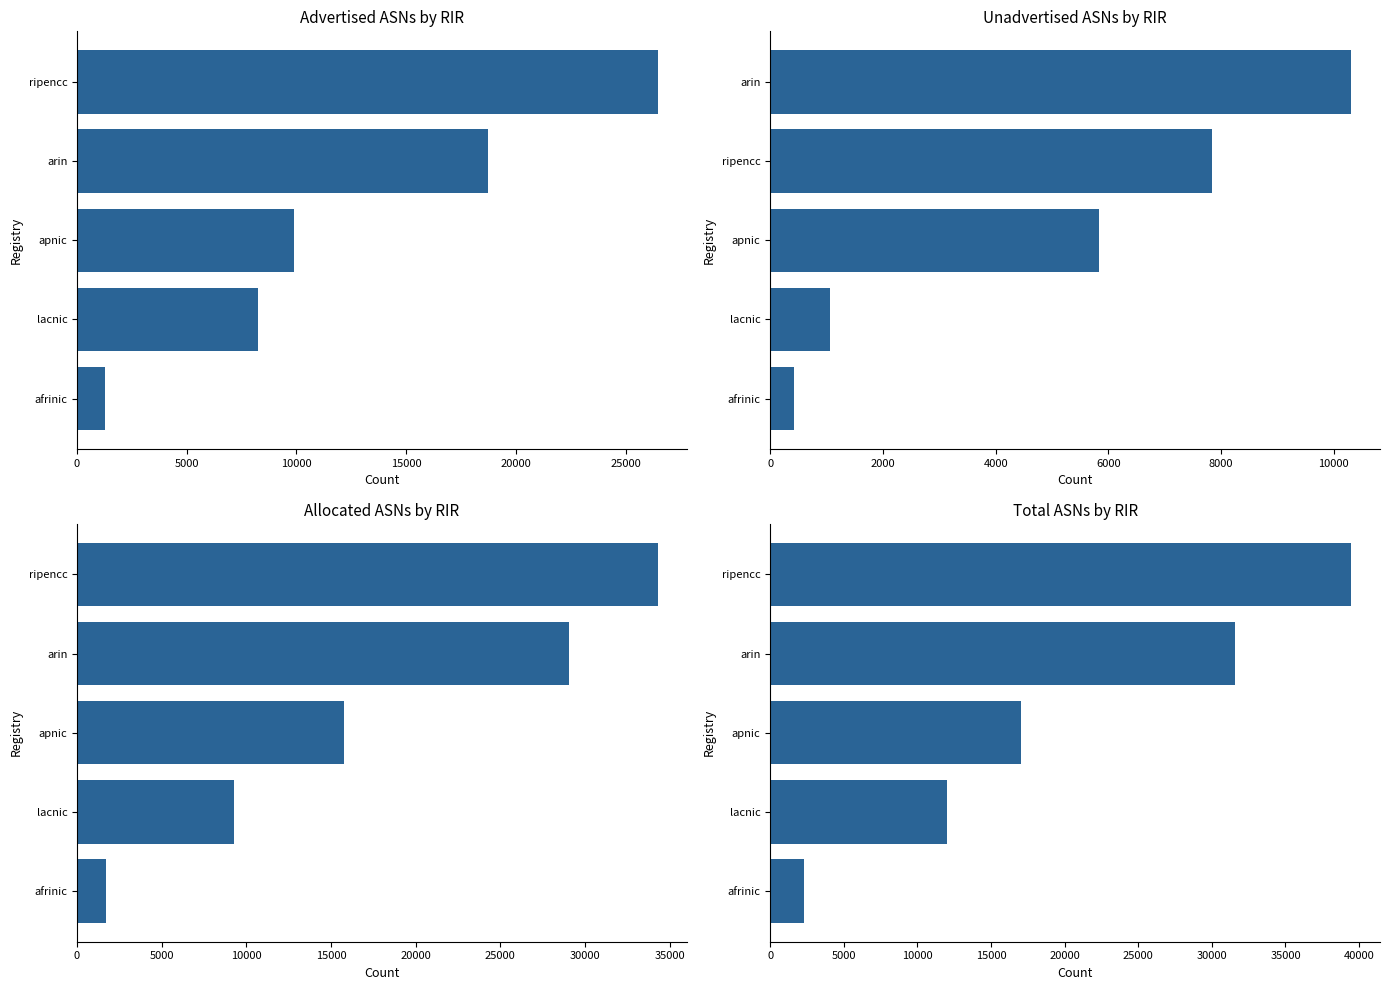

Reading left to right, extract all data points from this chart.

Advertised ASNs: 1275	8232	9904	18734	26471
Unadvertised ASNs: 418	1059	5842	7834	10305
Allocated ASNs: 1693	9291	15746	29039	34305
Total ASNs: 2303	12031	17045	31573	39447